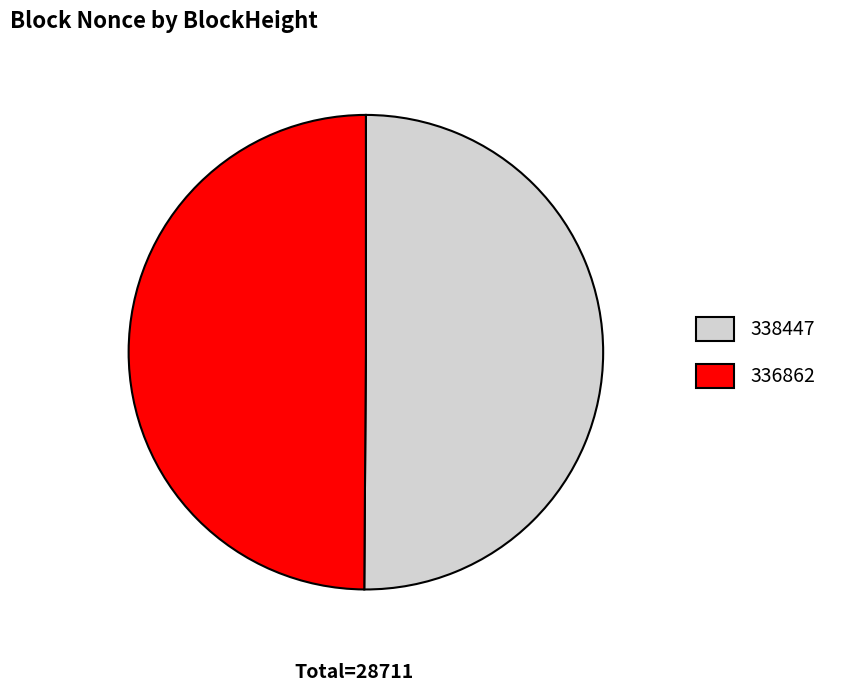

Count the number of slices in the pie.

2